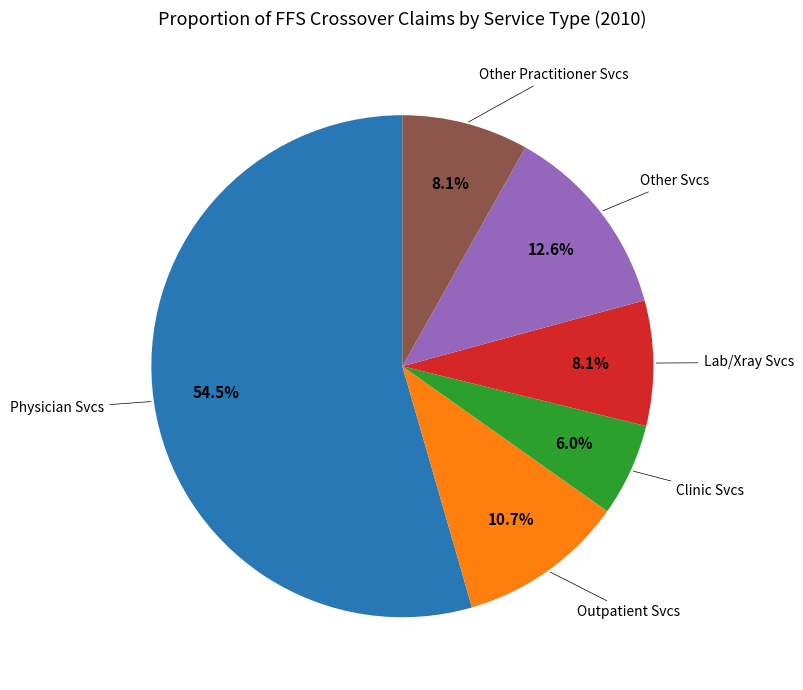

Count the number of slices in the pie.

6